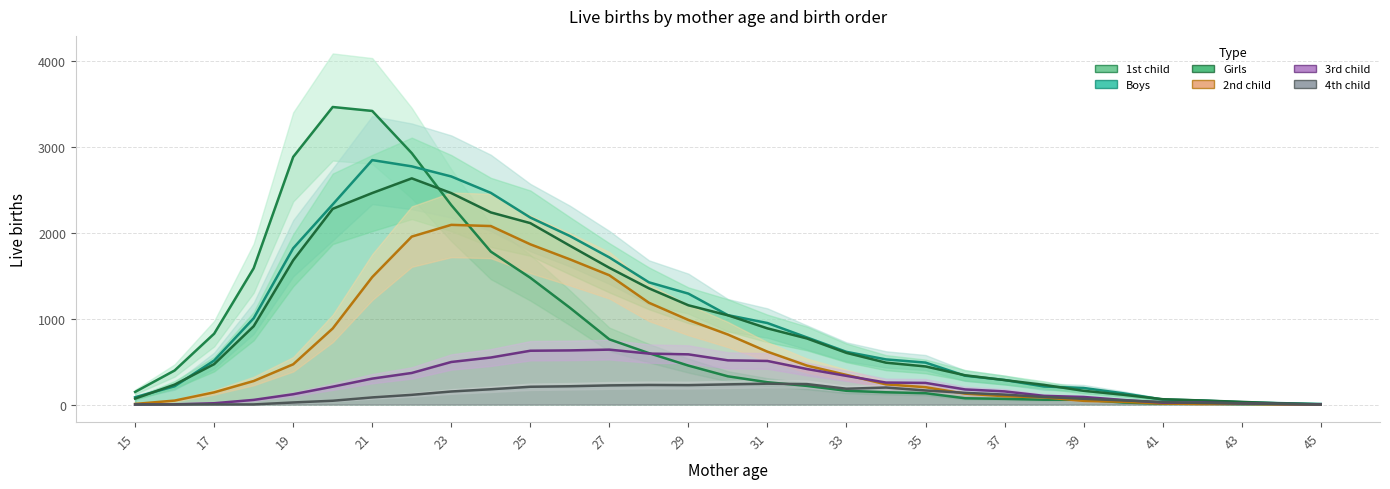

Rank the series by their maximum value, from lowest to highest.

4th child, 3rd child, 2nd child, Girls, Boys, 1st child